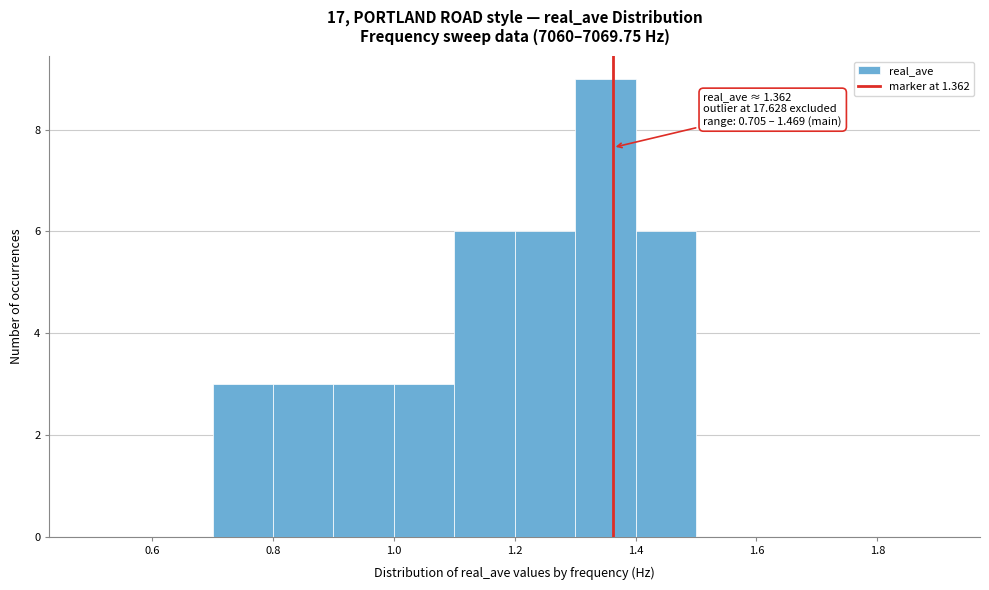

Over which range of the x-axis is the bar tallest?

1.3 to 1.4